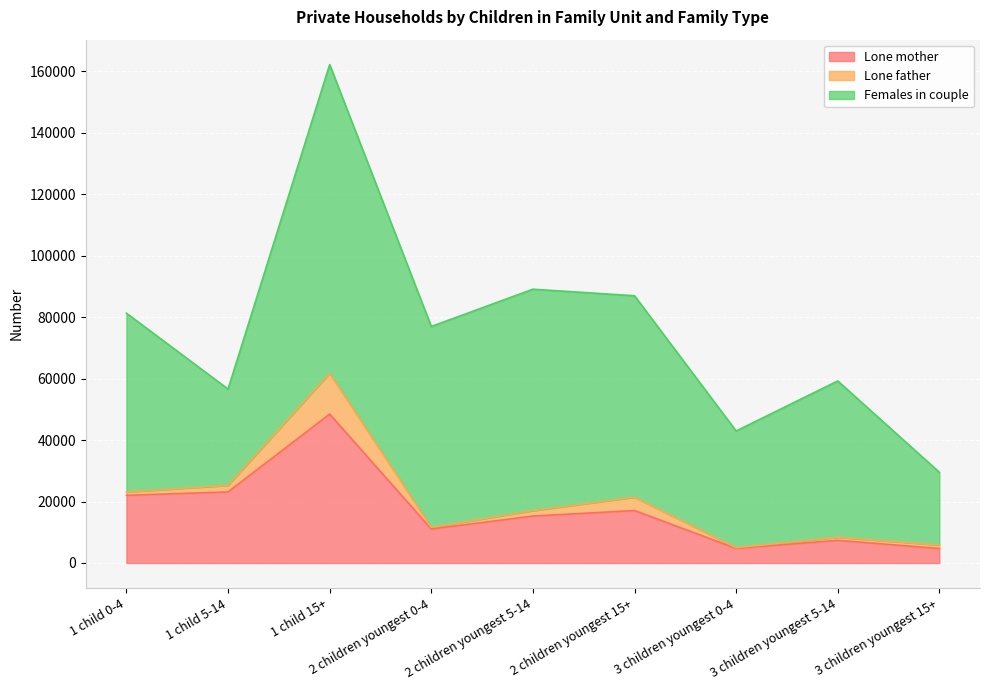

Rank the series by their average value, from highest to lowest.

Females in couple, Lone mother, Lone father